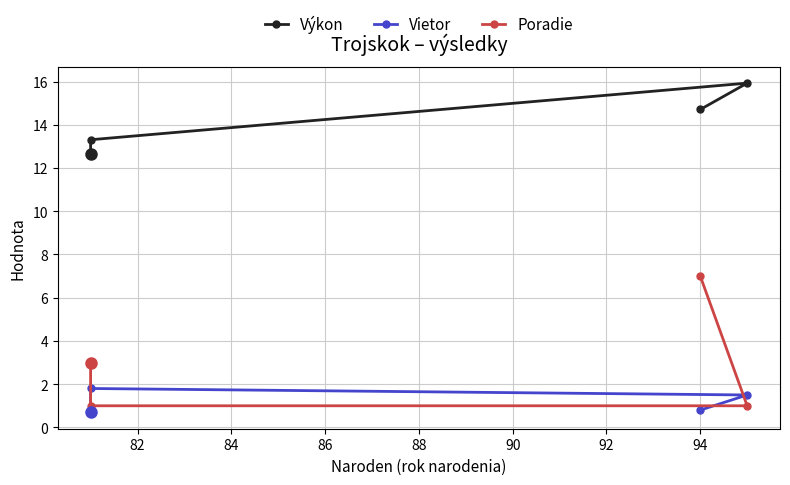

What are all the series names shown in the legend?

Výkon, Vietor, Poradie